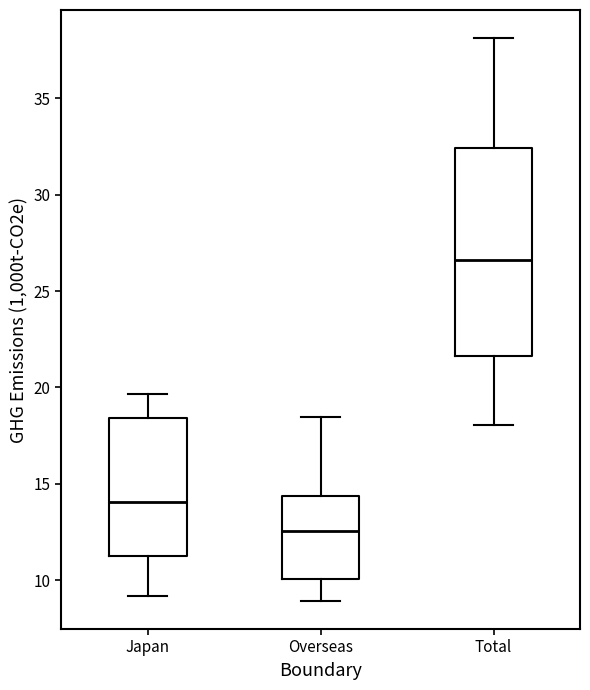

Reading left to right, read every box against the y-axis: the position of its median line, the range the box covers, and the ends of its whiskers. The values are not printed on the chart, so give them approximately, as read against the axis.

Japan: median 14.0, box 11.0 to 18.5, whiskers 9.0 to 19.5
Overseas: median 12.5, box 10.0 to 14.5, whiskers 9.0 to 18.5
Total: median 26.5, box 21.5 to 32.5, whiskers 18.0 to 38.0